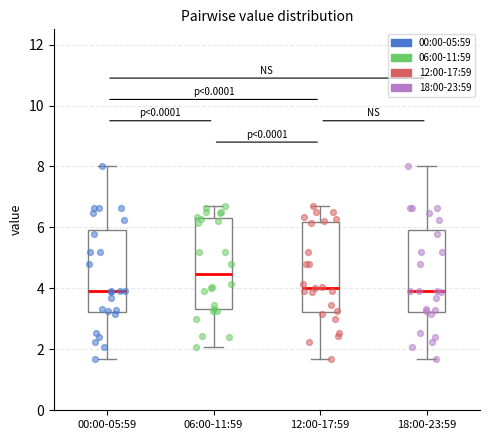

Reading left to right, transcribe this box plot: for each box, give where its median line is, the range the box spans, and where its two whiskers end, as read against the y-axis. The values are not printed on the chart, so give them approximately, as read against the axis.

00:00-05:59: median 4.0, box 3.2 to 6.0, whiskers 1.6 to 8.0
06:00-11:59: median 4.4, box 3.4 to 6.2, whiskers 2.0 to 6.8
12:00-17:59: median 4.0, box 3.2 to 6.2, whiskers 1.6 to 6.8
18:00-23:59: median 4.0, box 3.2 to 6.0, whiskers 1.6 to 8.0